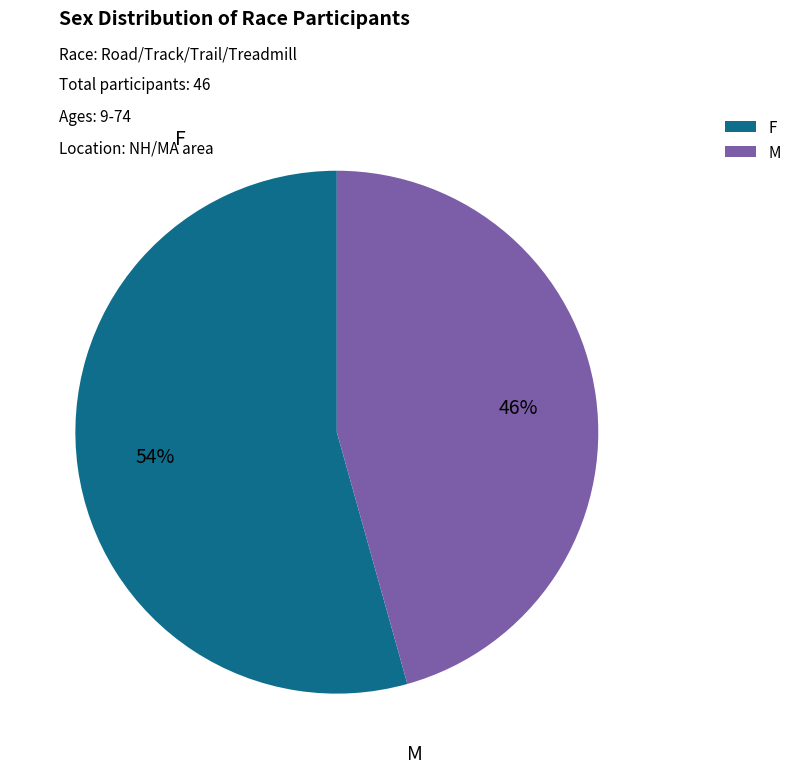

To the nearest percent, what portion does F represent?

54%